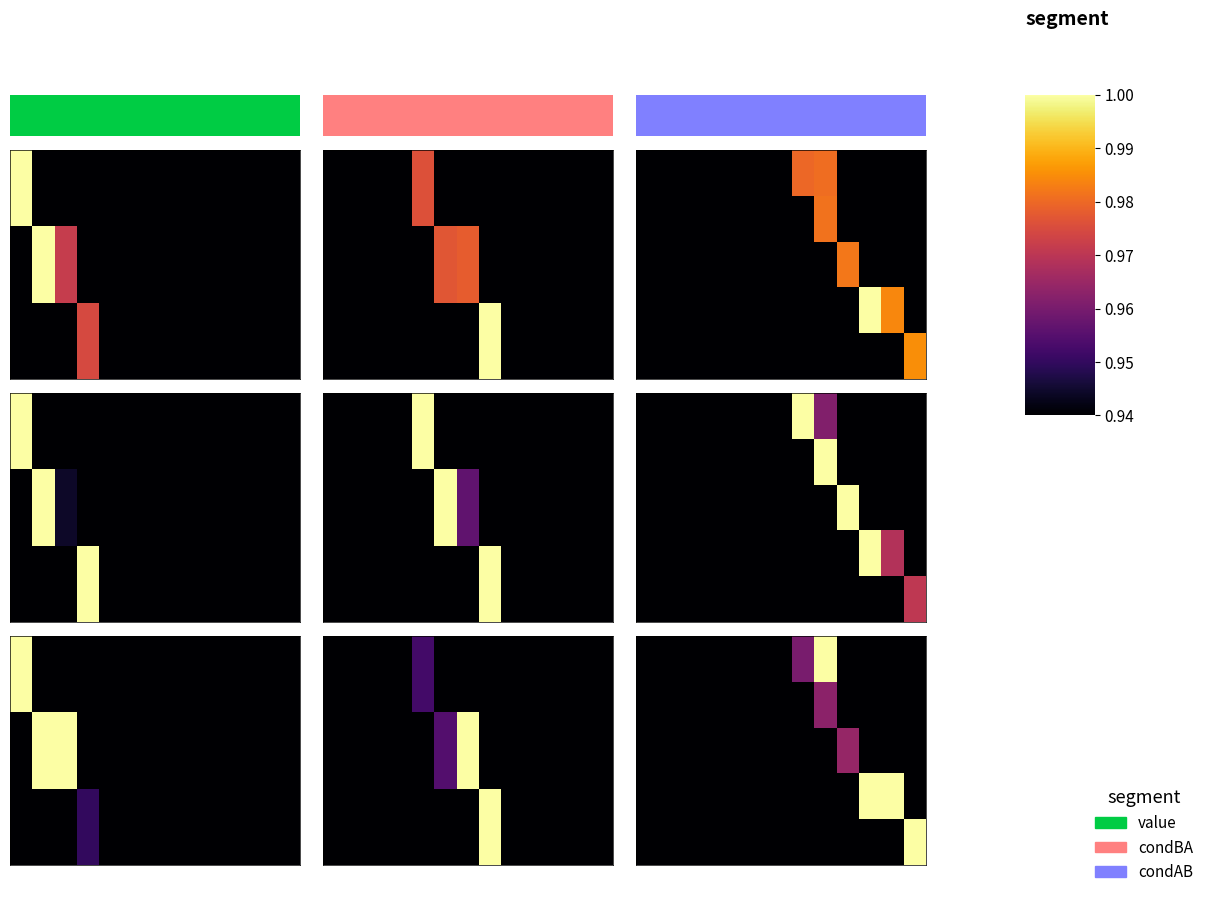

At how many categories does at least one series exceed 0?

6